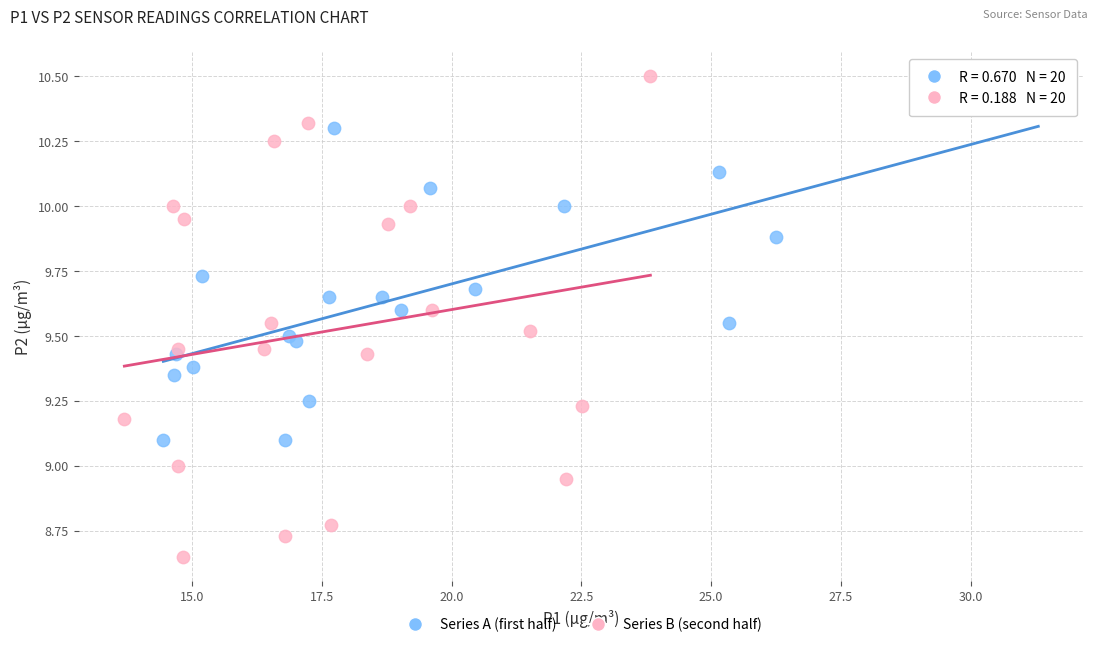

Which series reaches the maximum Y coordinate?

Series B (second half)